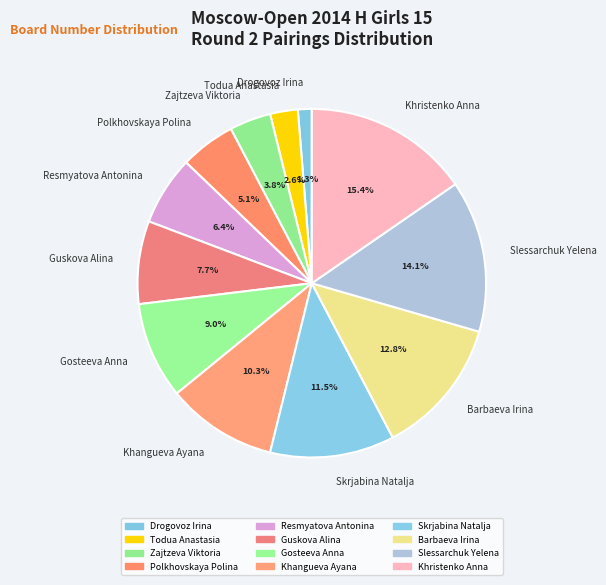

True or false: Zajtzeva Viktoria accounts for 4% of the total.

True